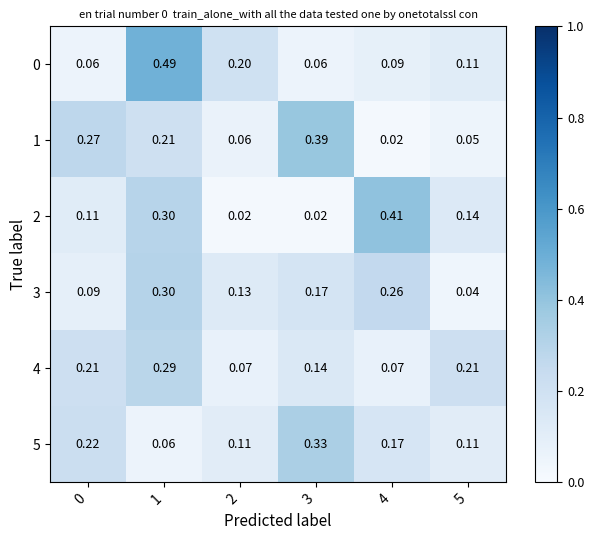

Is the value of 1 at 4 greater than the value of 4 at 2?

No